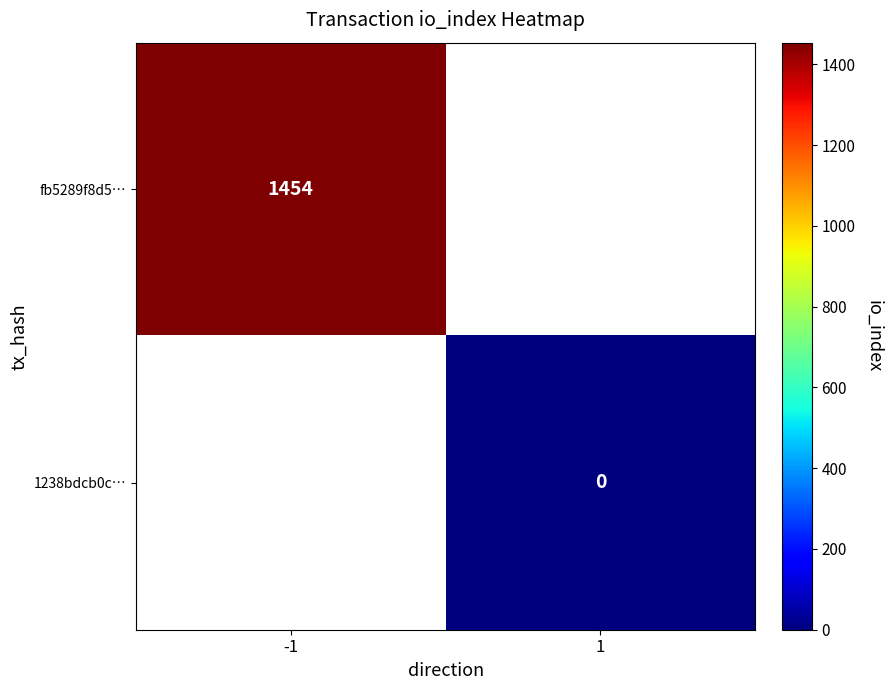

True or false: fb5289f8d5… has a value of 2139 at -1.

False